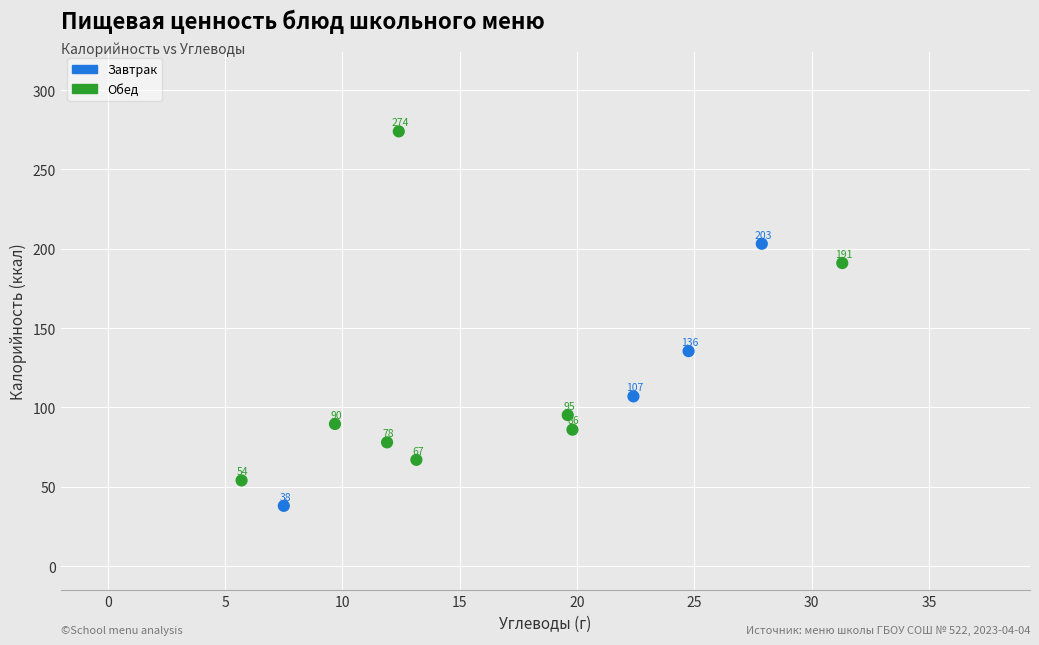

What Y value in the scatter plot is closest to 156?

135.5